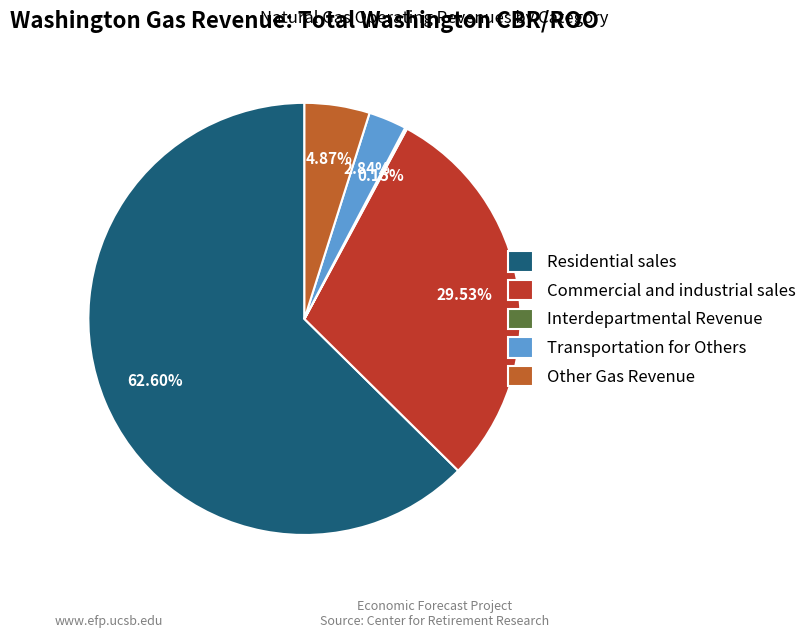

Do Other Gas Revenue and Transportation for Others together represent more than half of the pie?

No